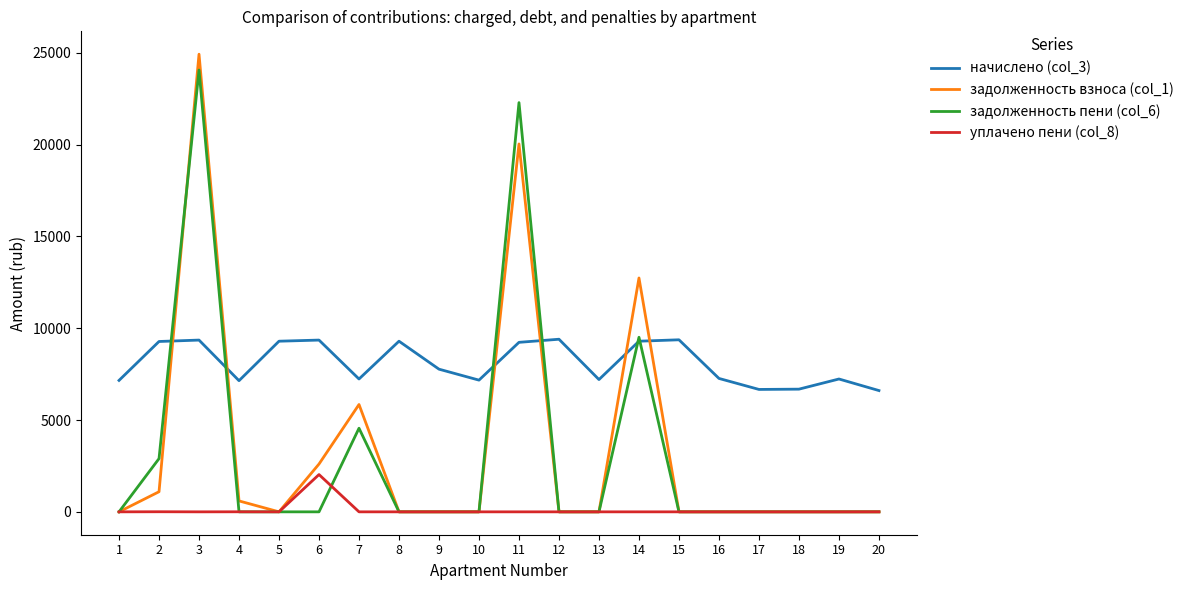

Does the chart display data point markers on the line(s)?

No